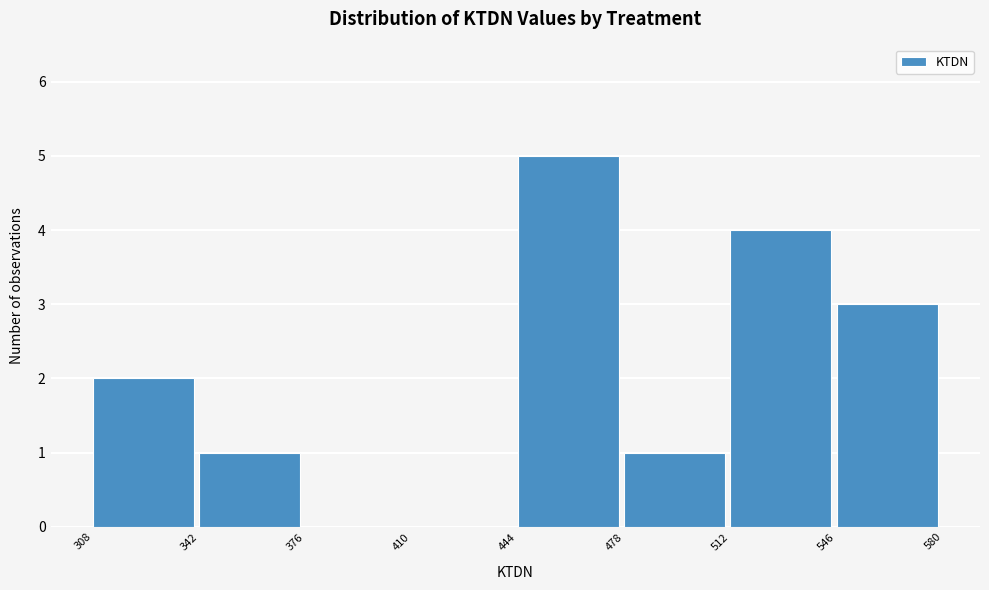

Which range on the x-axis has the tallest bar?

444 to 478